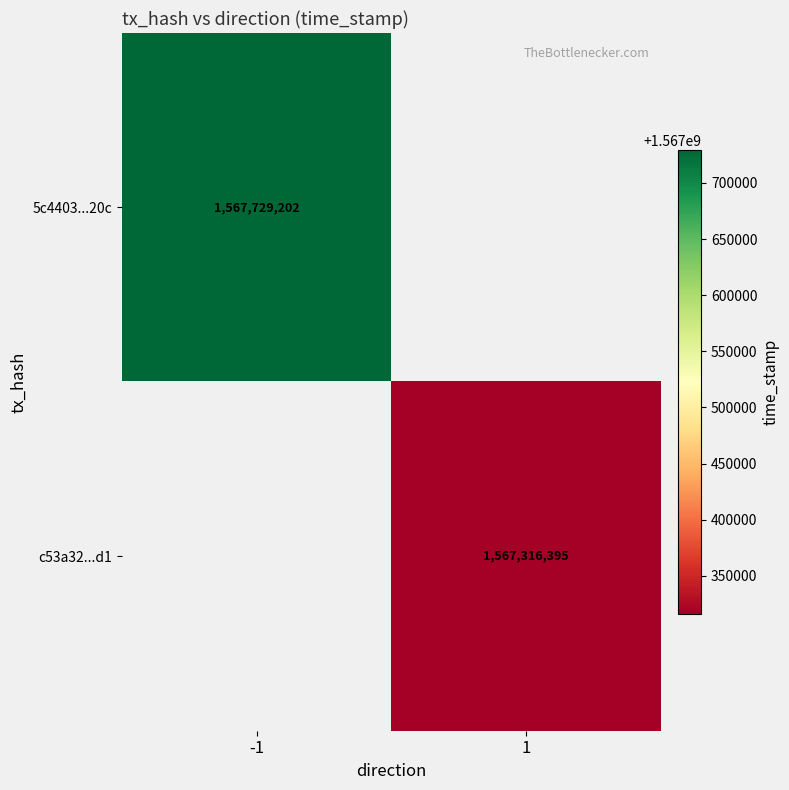

Is the value of c53a32...d1 at 1 greater than the value of 5c4403...20c at -1?

No